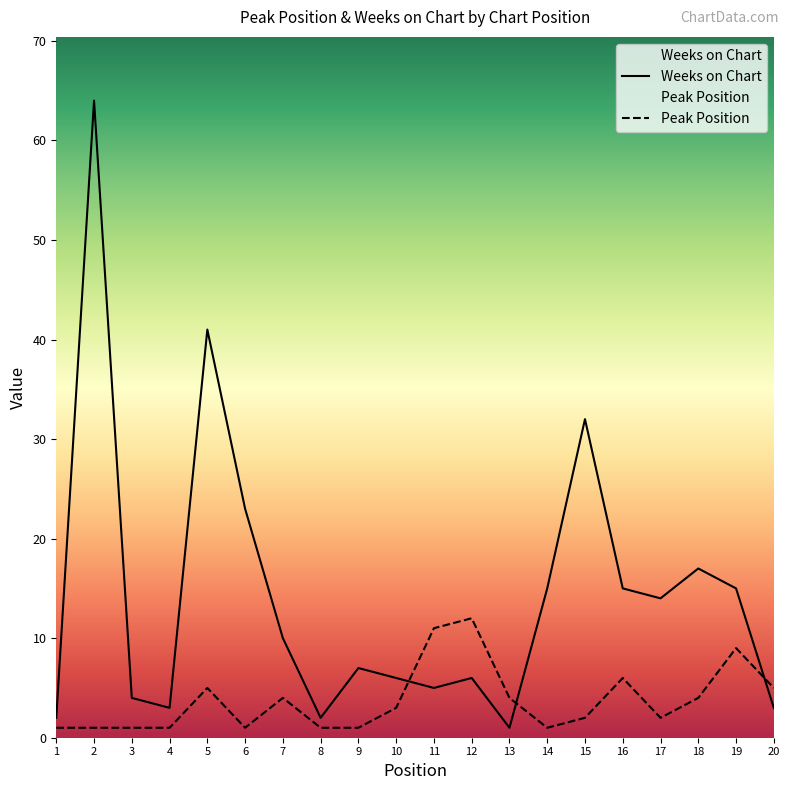

The Peak Position series shows 2 at 15. True or false?

True